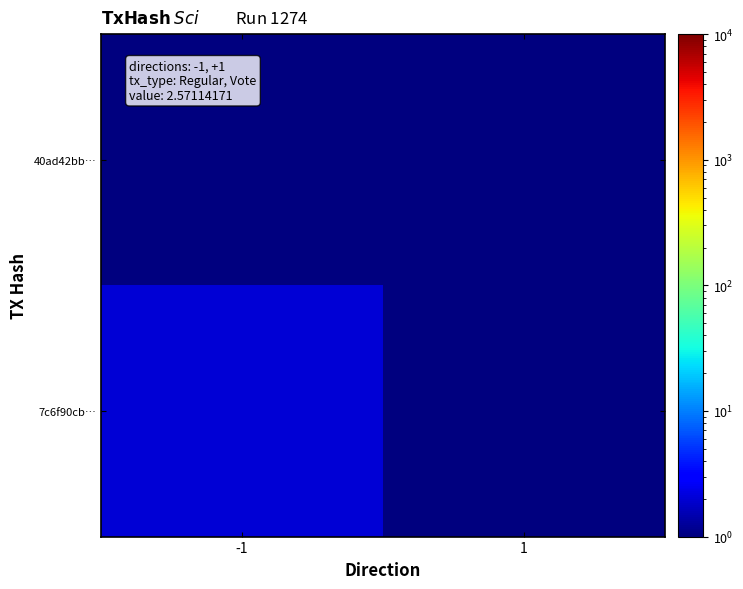

What is the maximum value shown in the chart?

2.0